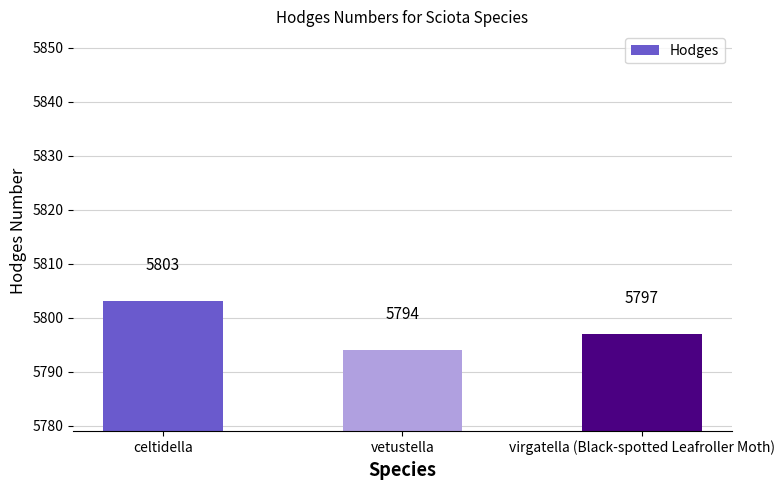

What is the change in value from celtidella to vetustella?

-9